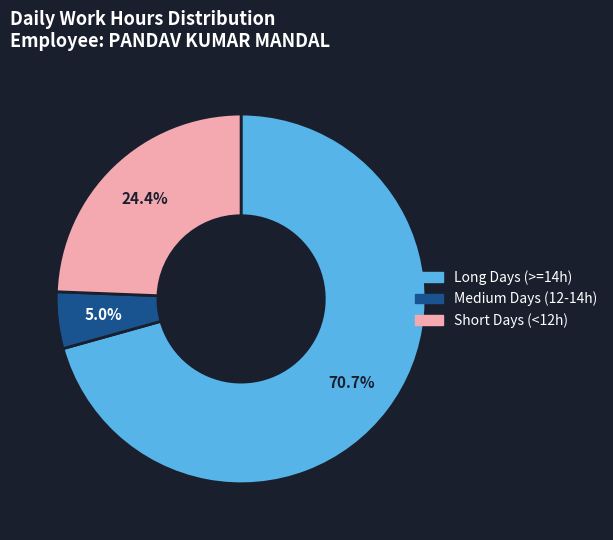

Combined, what portion of the pie is Short Days (<12h) and Long Days (>=14h)?

95.0%